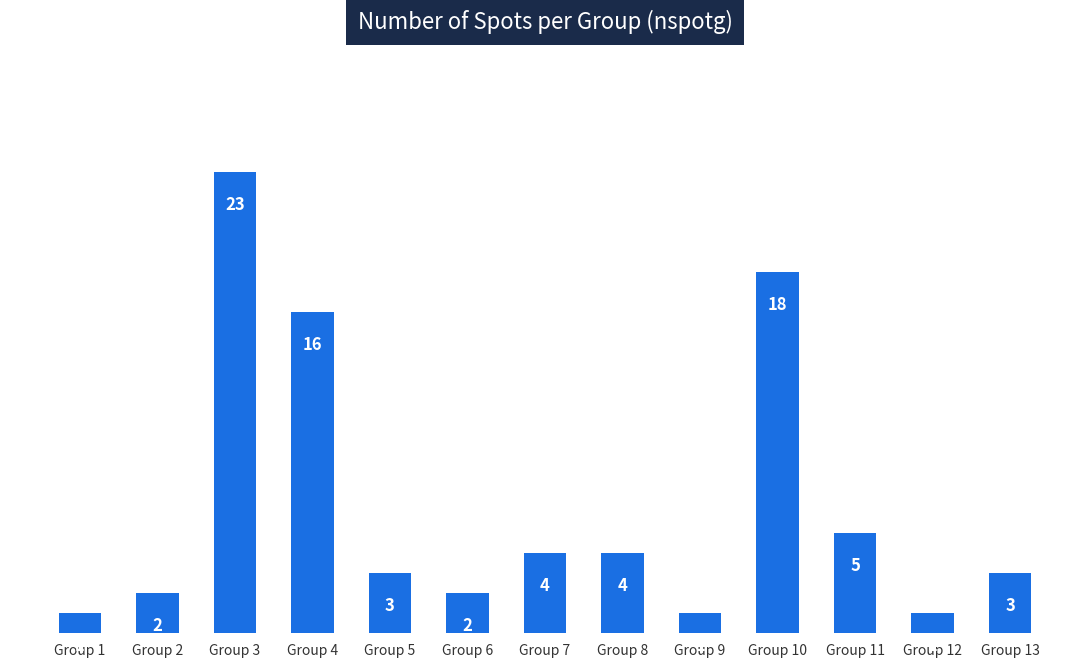

What is the smallest value displayed?

1